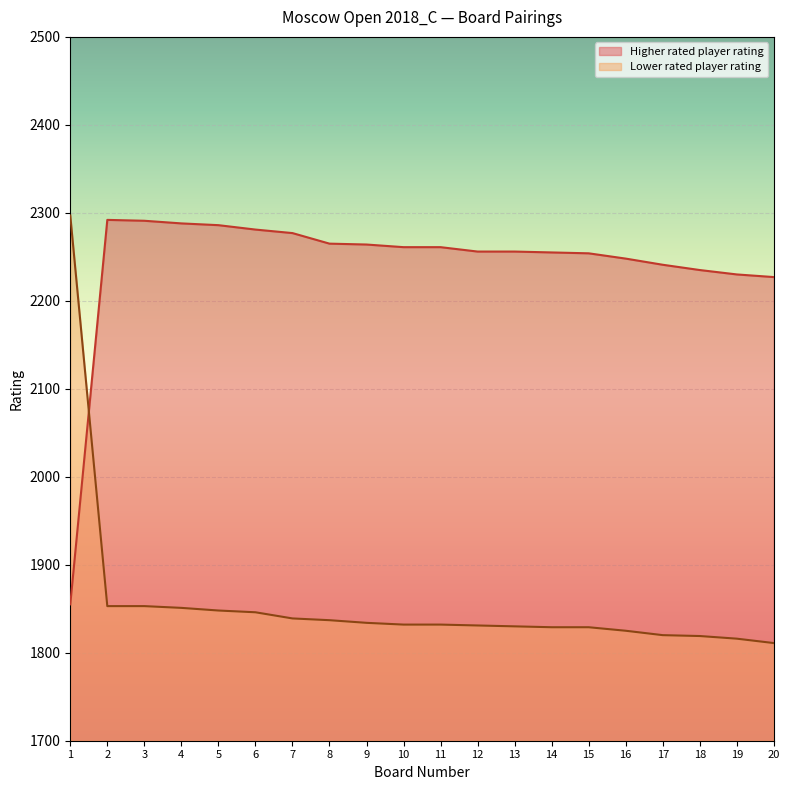

At 9, list the series in order from smallest to largest.

Lower rated player rating, Higher rated player rating